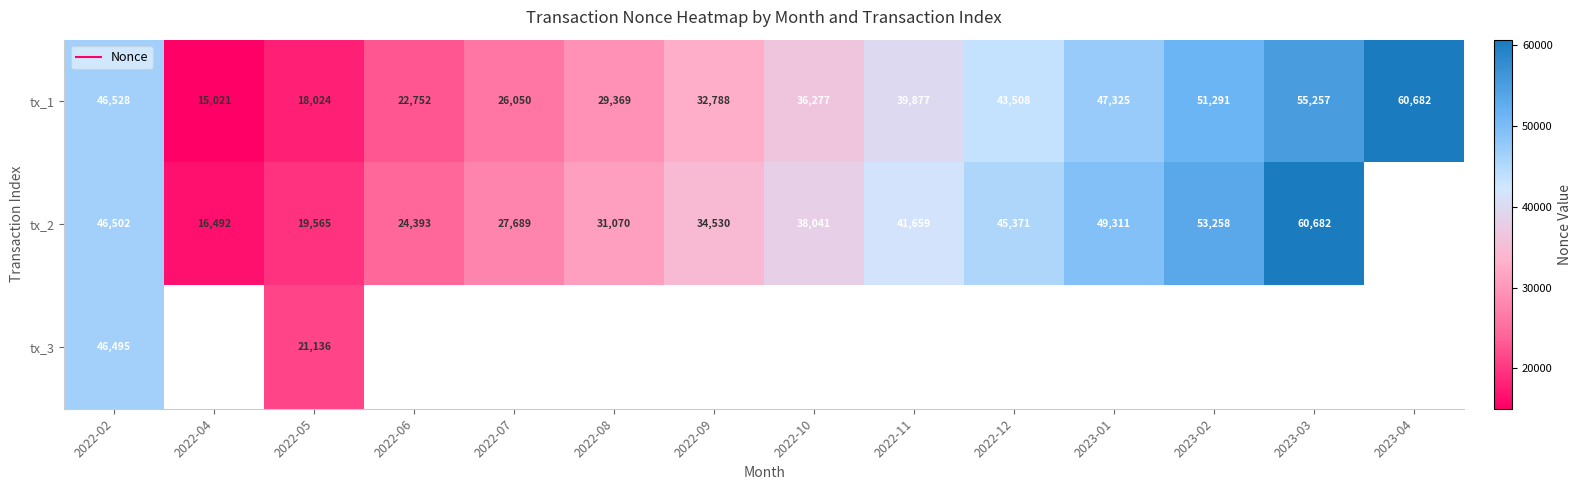

What is the maximum value for tx_2?

60682.0